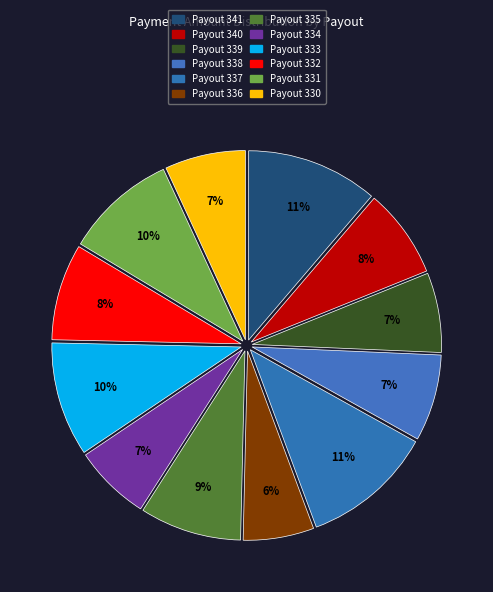

Does Payout 336 account for over 50% of the chart?

No